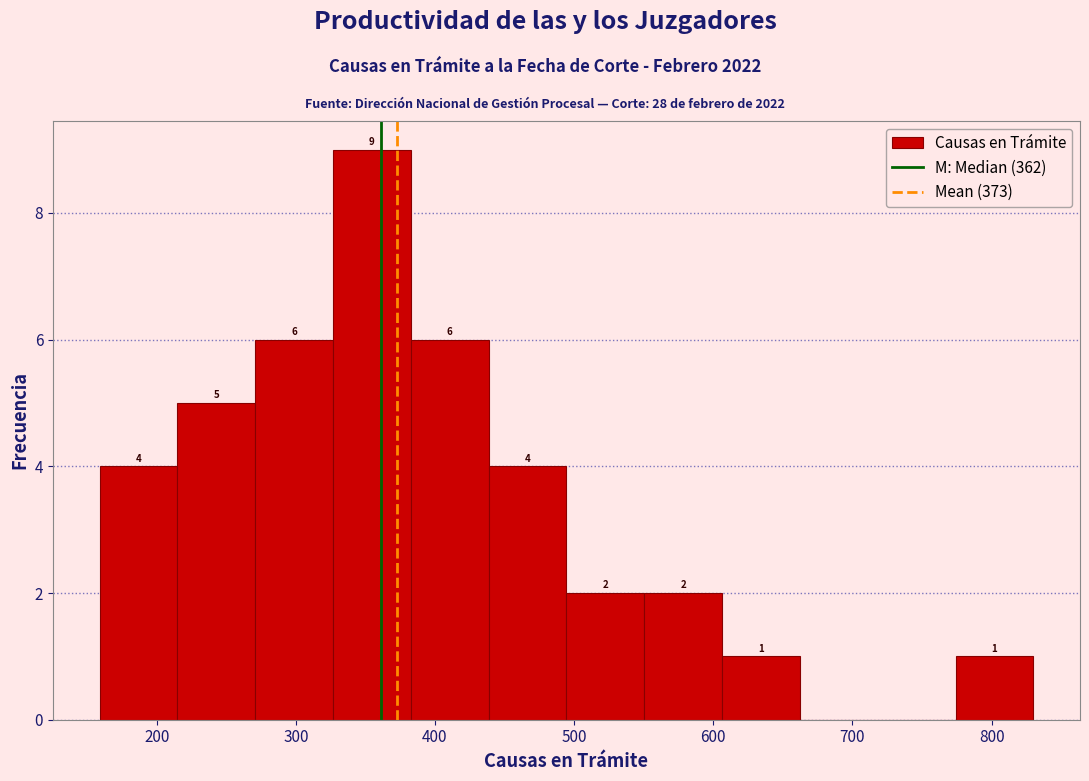

Which range on the x-axis has the tallest bar?

330 to 380